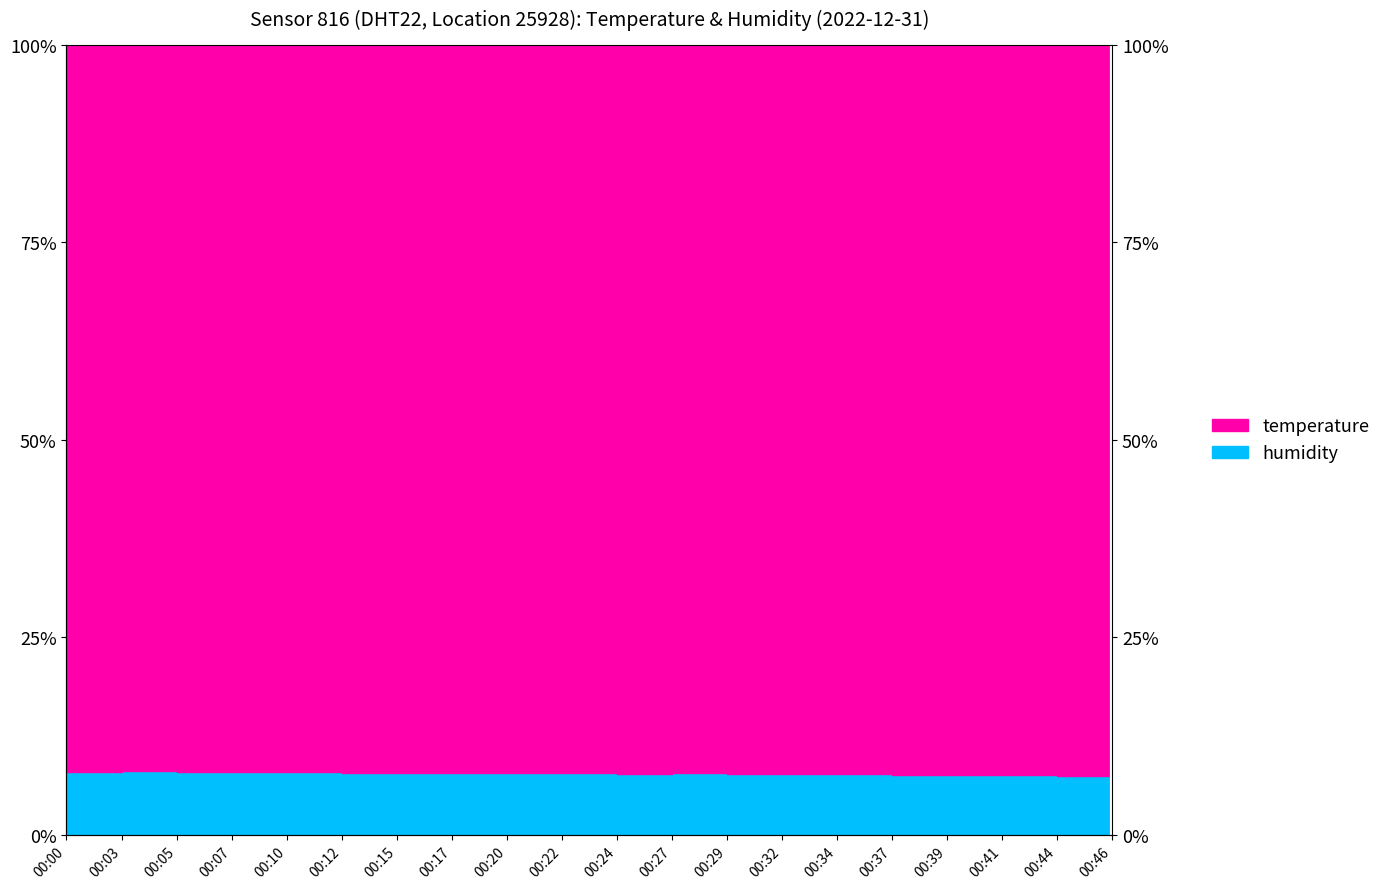

What is the smallest value displayed?

0.1